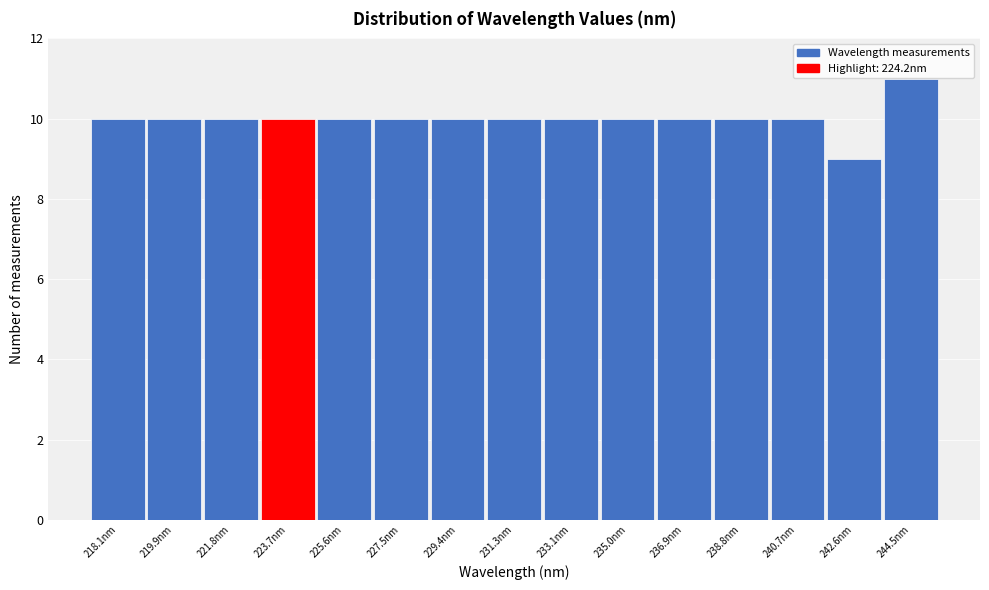

Reading left to right, transcribe all the data shown in this chart.

10	10	10	10	10	10	10	10	10	10	10	10	10	9	11